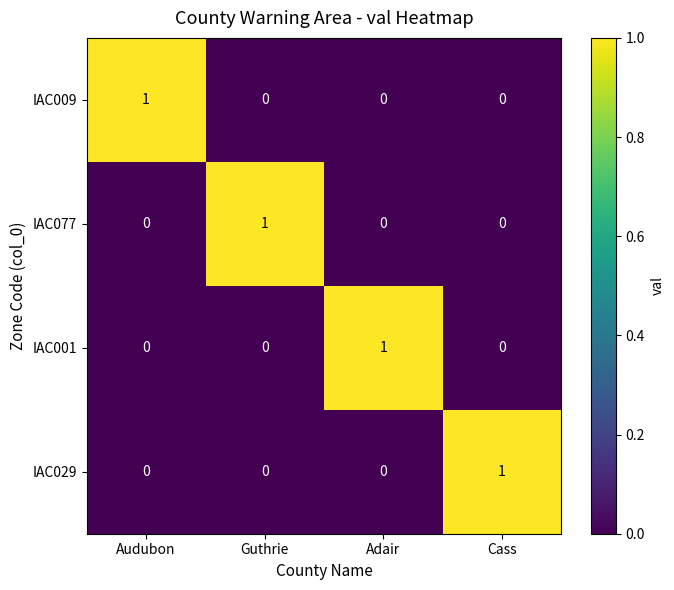

How many categories are shown in the chart?

4